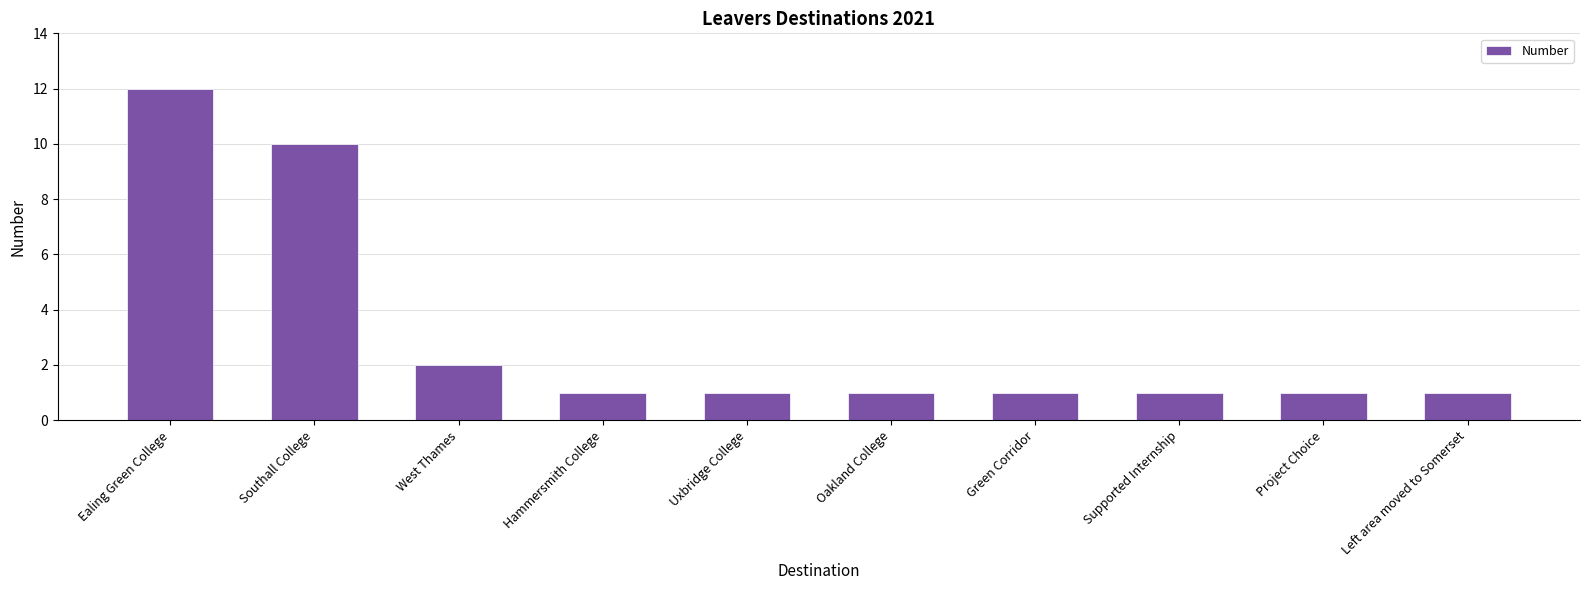

The chart shows a value of 1 at Supported Internship. True or false?

True